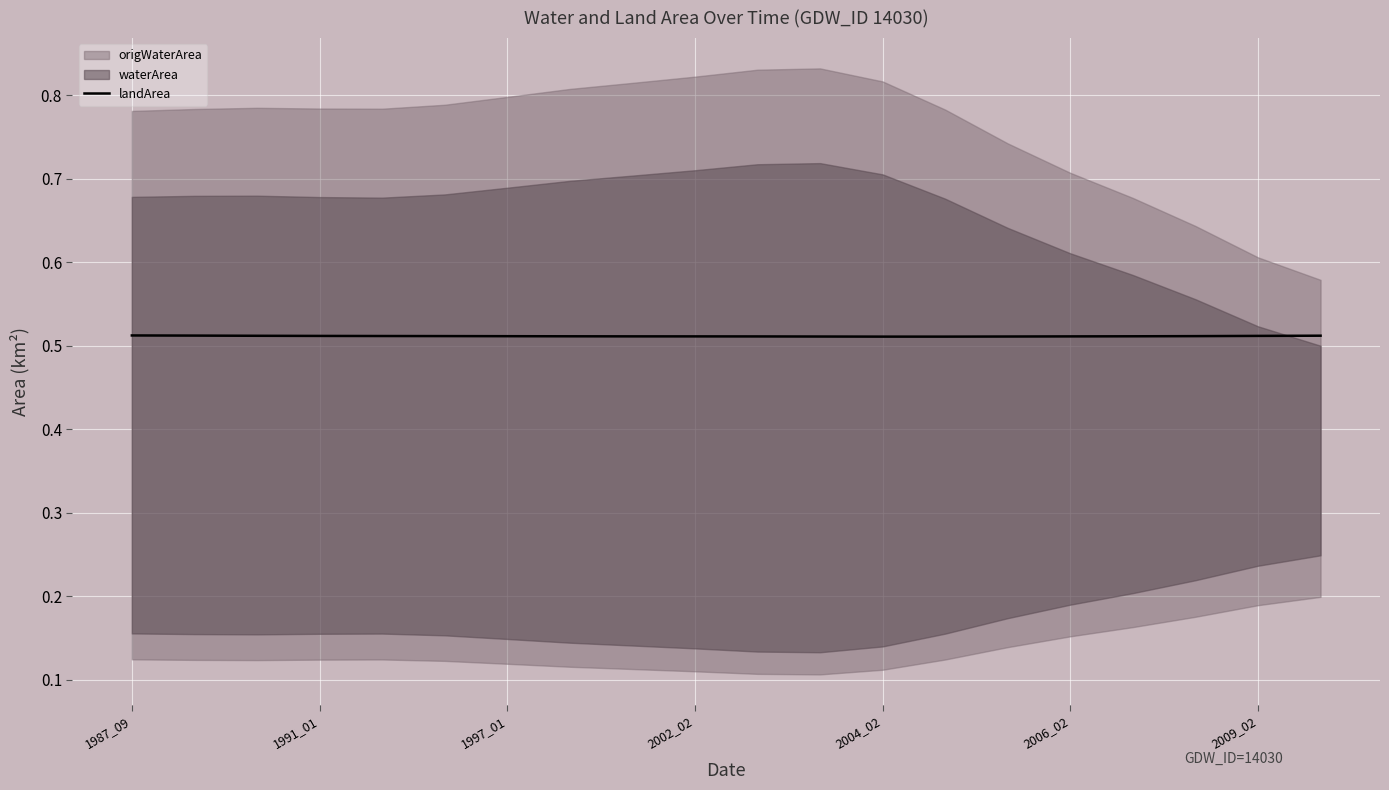

Count the values in the range 0 to 1.

20